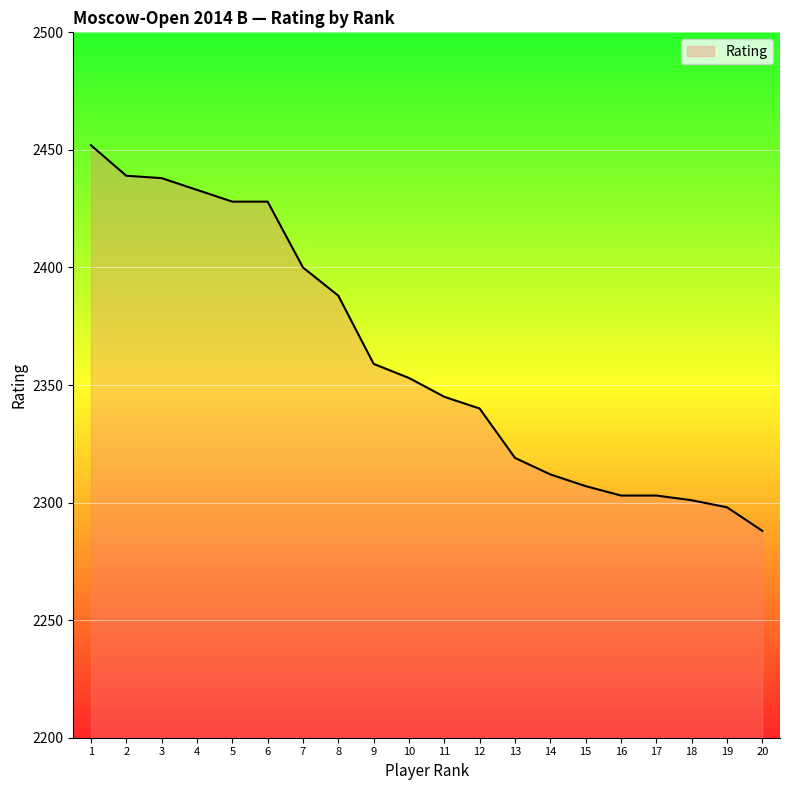

The chart shows a value of 3738 at 14. True or false?

False